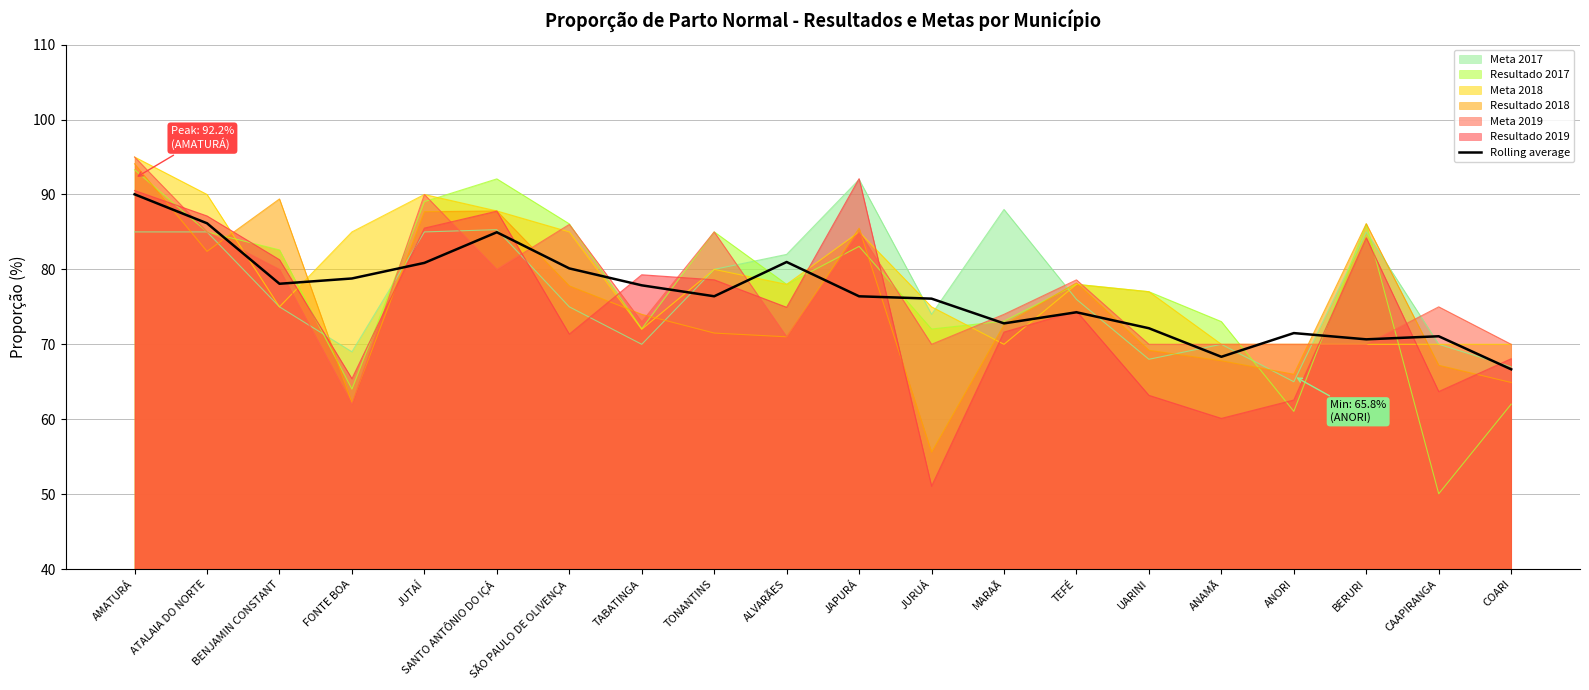

Which label corresponds to the largest value in the chart?

AMATURÁ